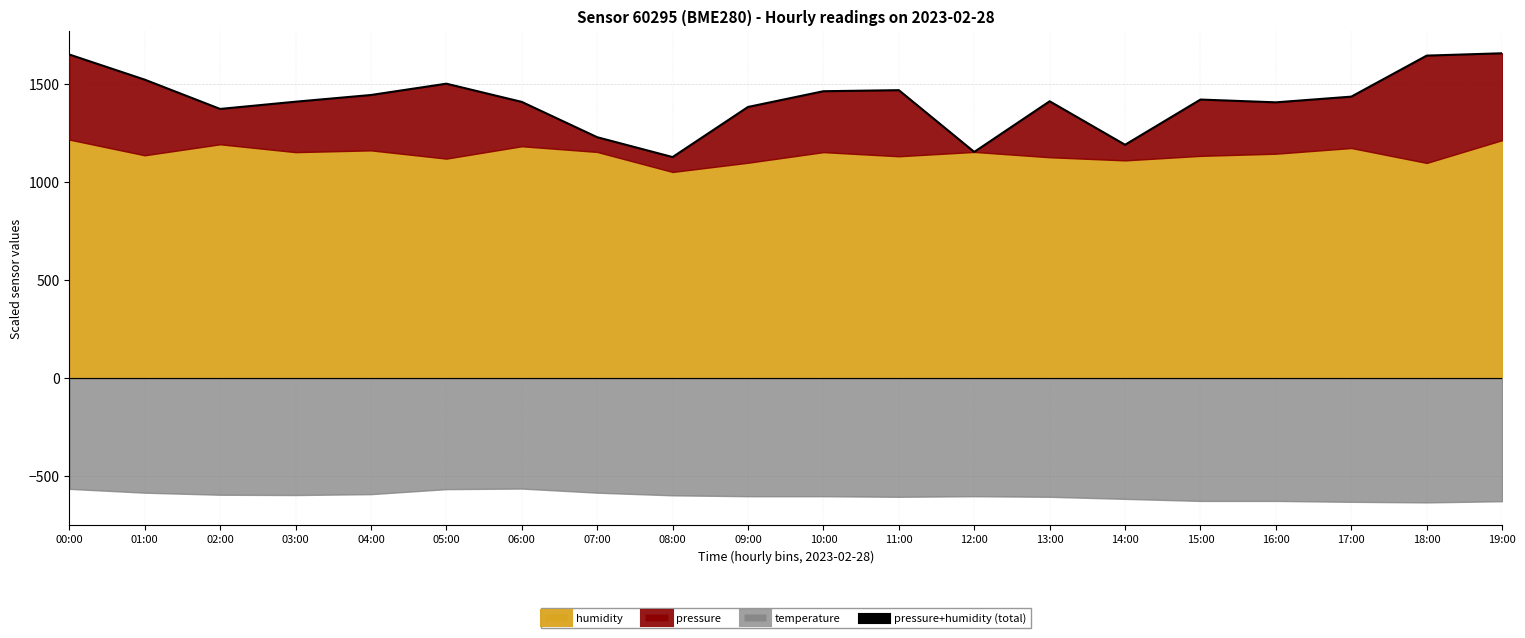

What is the maximum value shown in the chart?

1654.5